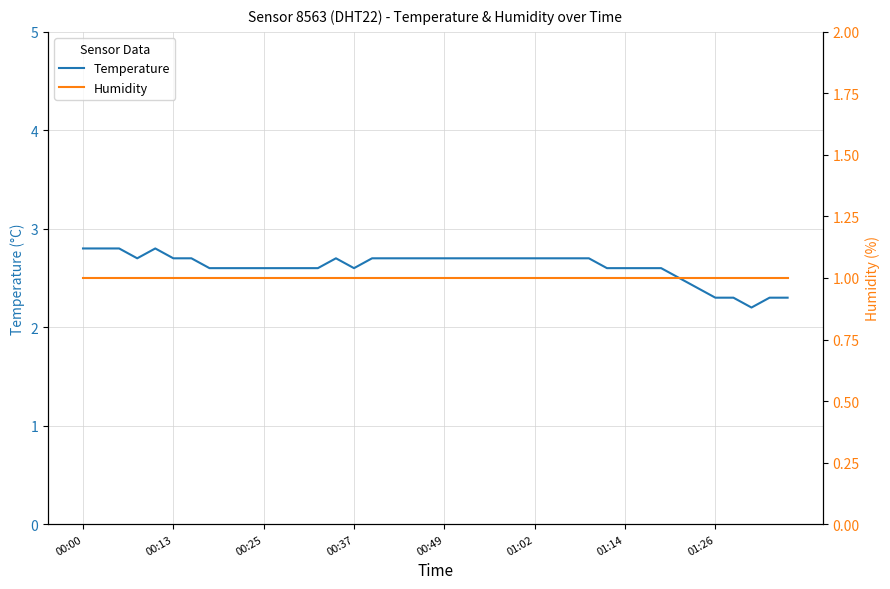

Is this an area chart (filled region under the line)?

No